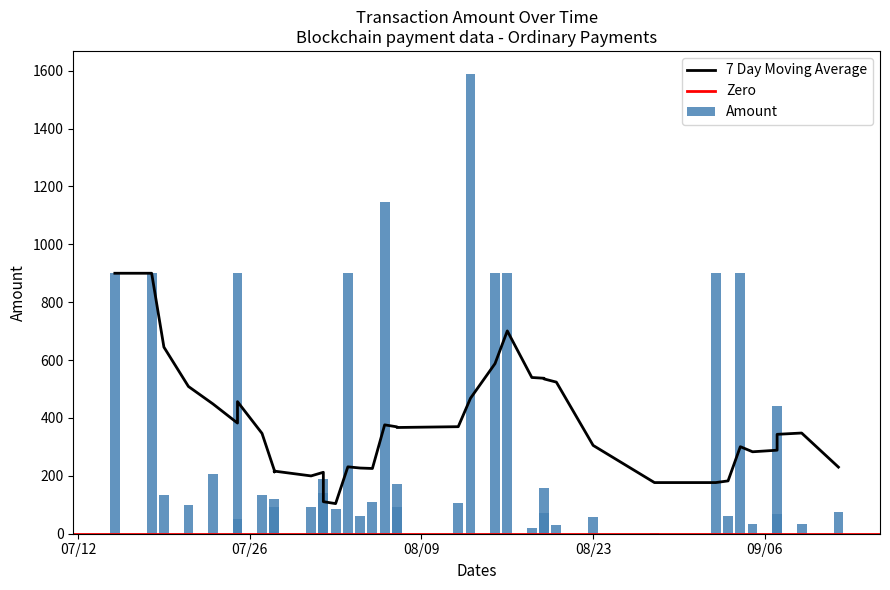

Reading left to right, extract all data points from this chart.

2022-07-15=900.0	2022-07-18=900.0	2022-07-19=134.3	2022-07-21=100.9	2022-07-23=207.0	2022-07-25=900.0	2022-07-25=51.9	2022-07-27=132.9	2022-07-28=120.7	2022-07-28=91.6	2022-07-28=10.4	2022-07-31=90.8	2022-08-01=139.4	2022-08-01=189.2	2022-08-02=86.3	2022-08-03=900.0	2022-08-04=62.5	2022-08-05=109.7	2022-08-06=1145.8	2022-08-07=173.4	2022-08-07=91.5	2022-08-12=105.9	2022-08-13=1588.7	2022-08-15=900.0	2022-08-16=900.0	2022-08-18=19.4	2022-08-19=156.9	2022-08-19=72.7	2022-08-20=29.3	2022-08-23=57.6	2022-08-28=1.2	2022-09-02=900.0	2022-09-03=60.1	2022-09-04=900.0	2022-09-05=33.8	2022-09-07=441.4	2022-09-07=67.5	2022-09-09=32.9	2022-09-12=75.4